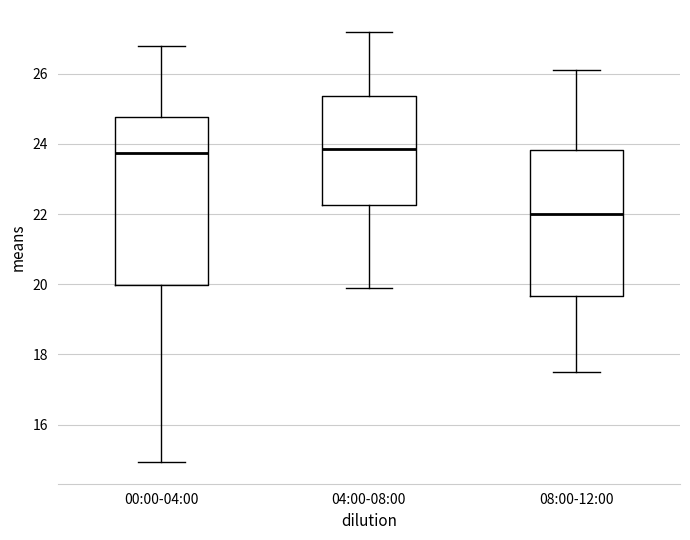

Reading left to right, transcribe this box plot: for each box, give where its median line is, the range the box spans, and where its two whiskers end, as read against the y-axis. The values are not printed on the chart, so give them approximately, as read against the axis.

00:00-04:00: median 23.8, box 20.0 to 24.8, whiskers 15.0 to 26.8
04:00-08:00: median 23.8, box 22.2 to 25.4, whiskers 20.0 to 27.2
08:00-12:00: median 22.0, box 19.6 to 23.8, whiskers 17.6 to 26.2